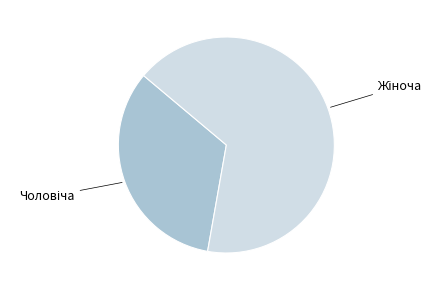

Does any single category account for the majority?

Yes